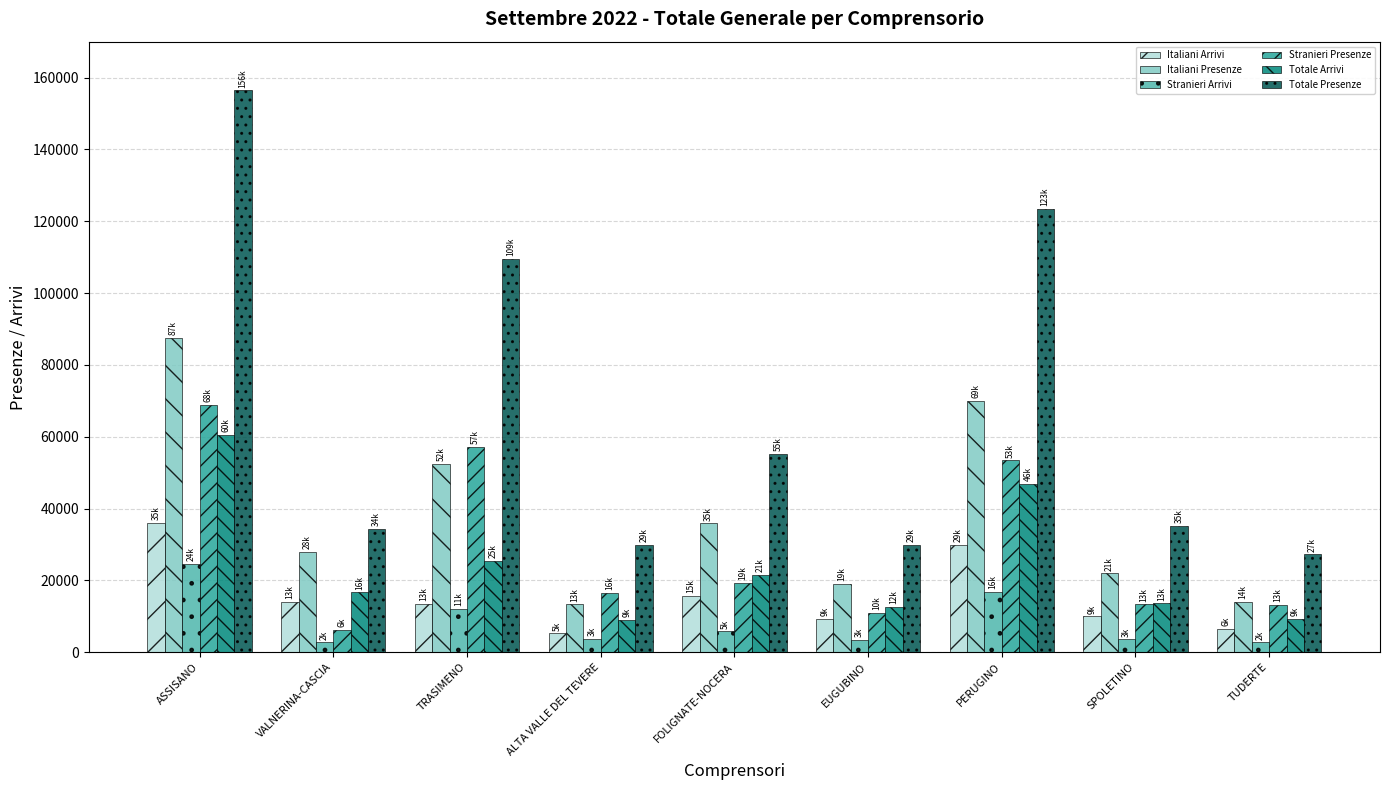

What is the difference between the maximum and minimum values in the Stranieri Arrivi series?

21892